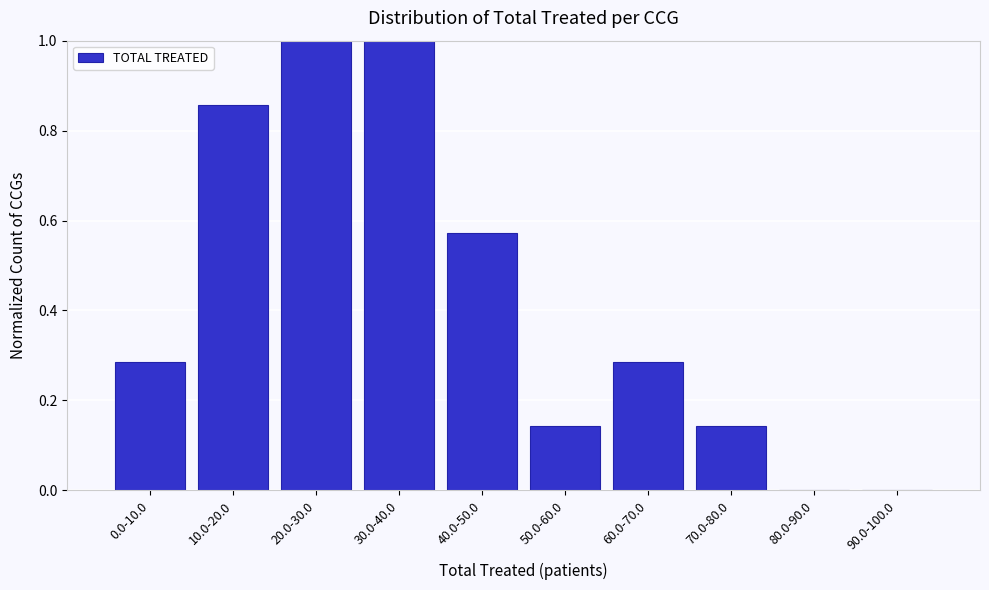

What is the maximum value shown in the chart?

1.0